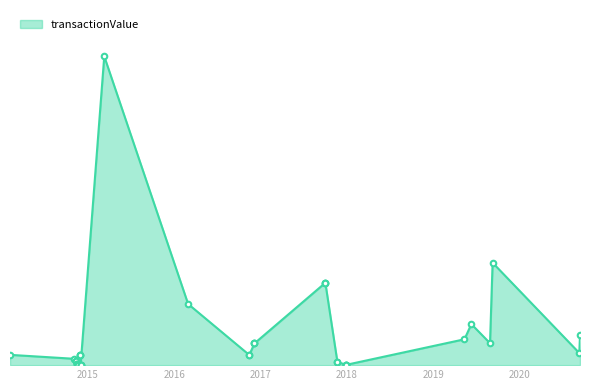

What is the difference between the values at 2017-11-22 and 2014-11-14?

103250